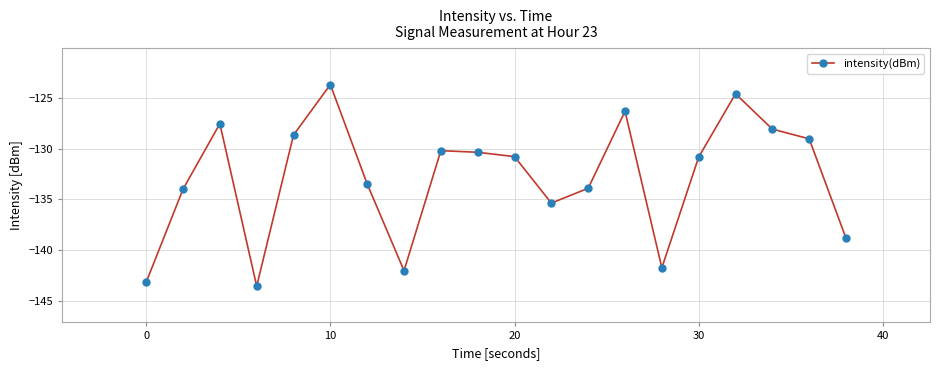

True or false: there are more than 0 points higher than both neighbors.

True